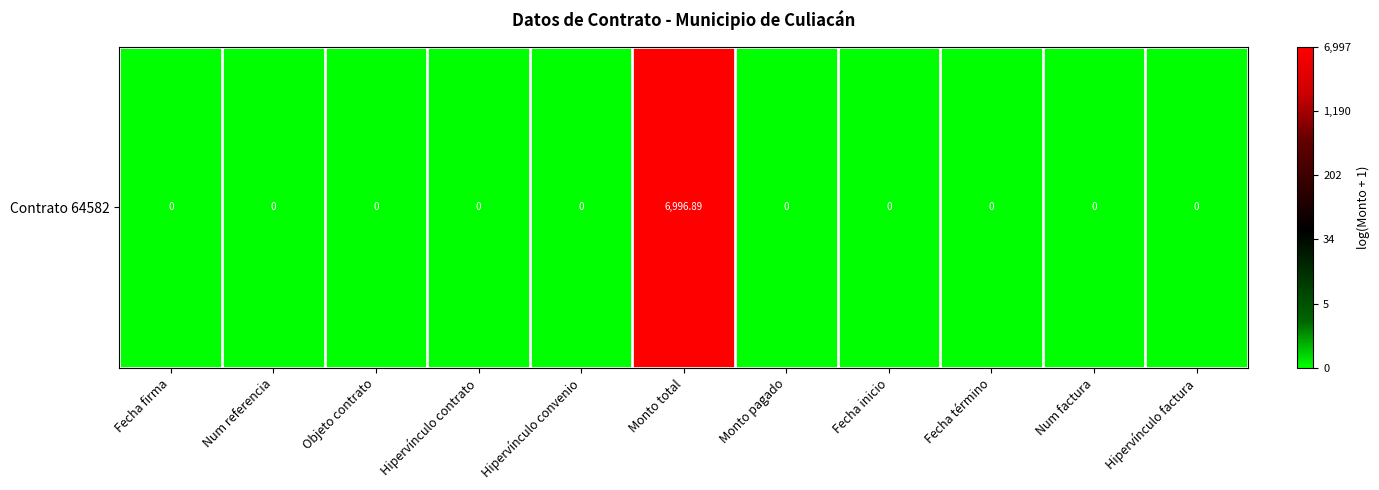

Which label corresponds to the largest value in the chart?

Monto total